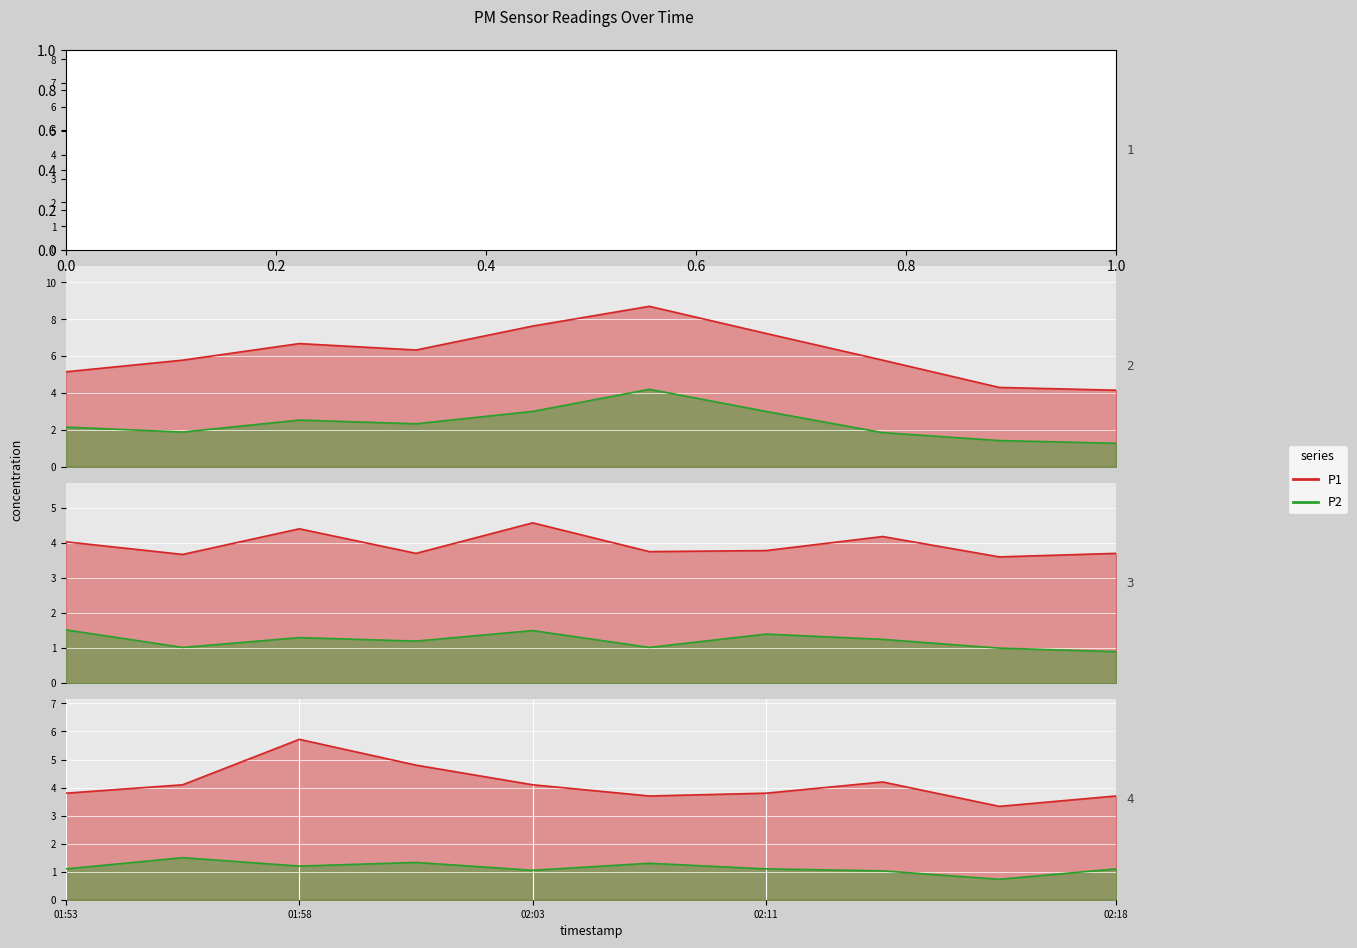

True or false: P1 and P2 cross at least once.

False